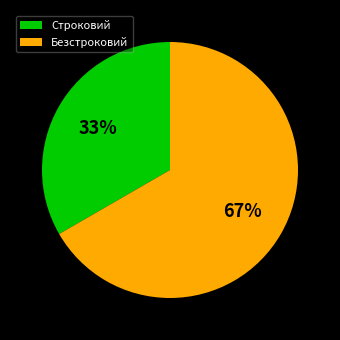

Is Строковий the majority of the pie?

No